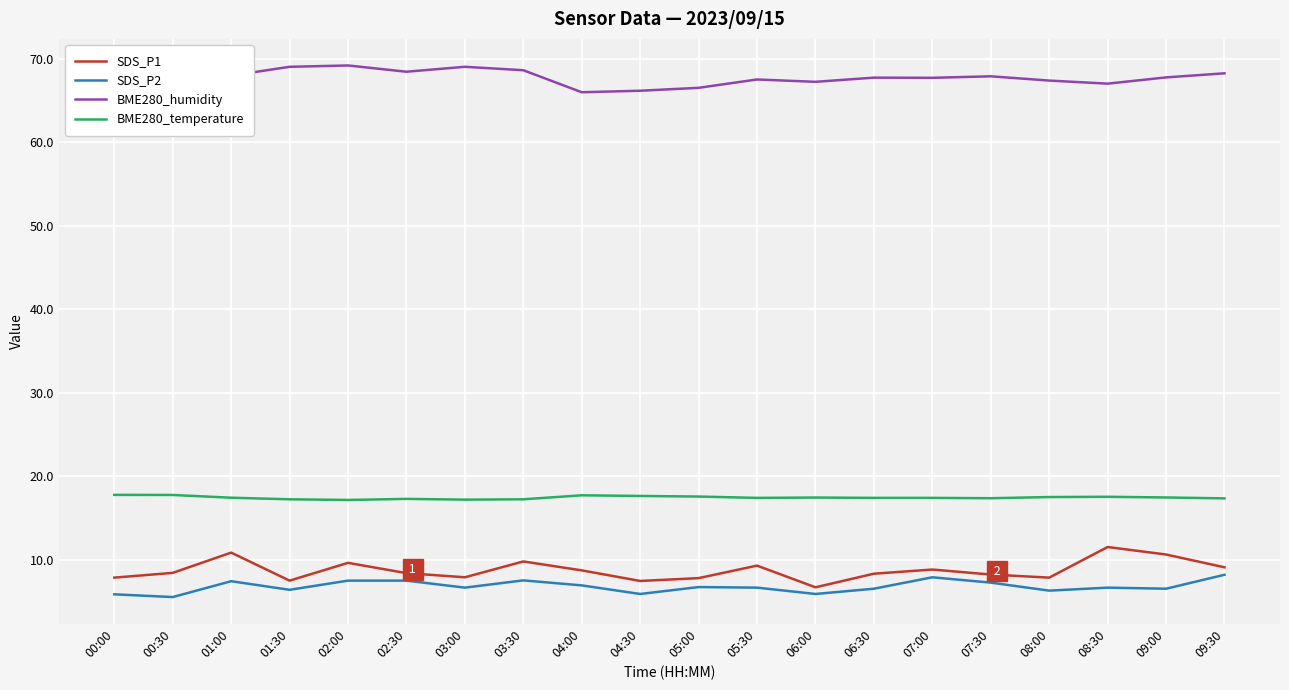

How many lines are shown in the chart?

4